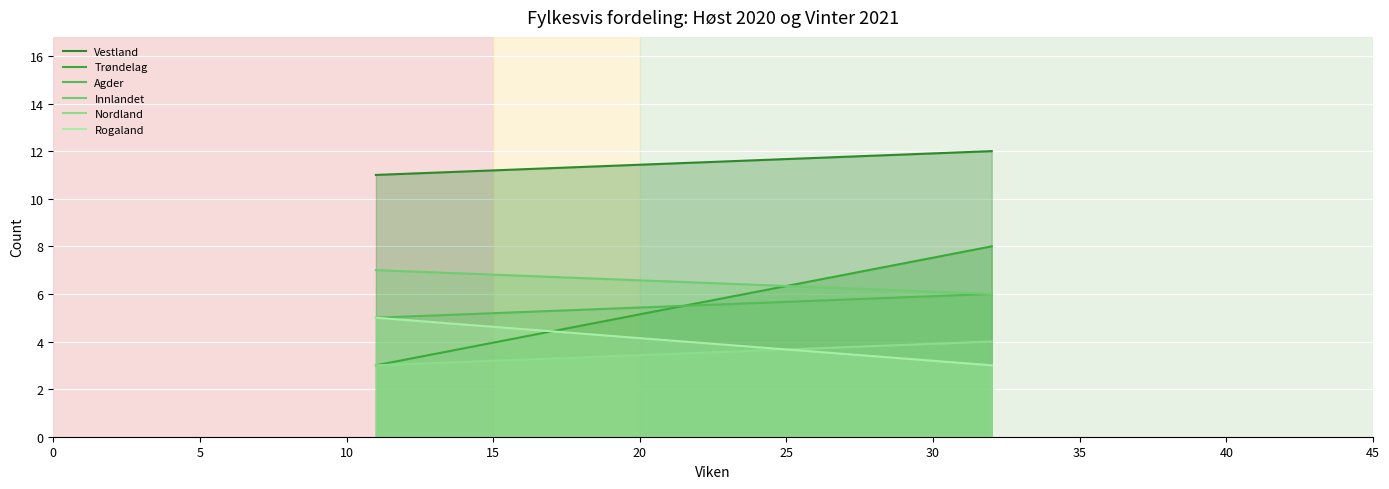

Reading left to right, list all the values displayed in this chart.

Vestland: 11	12
Trøndelag: 3	8
Agder: 5	6
Innlandet: 7	6
Nordland: 3	4
Rogaland: 5	3